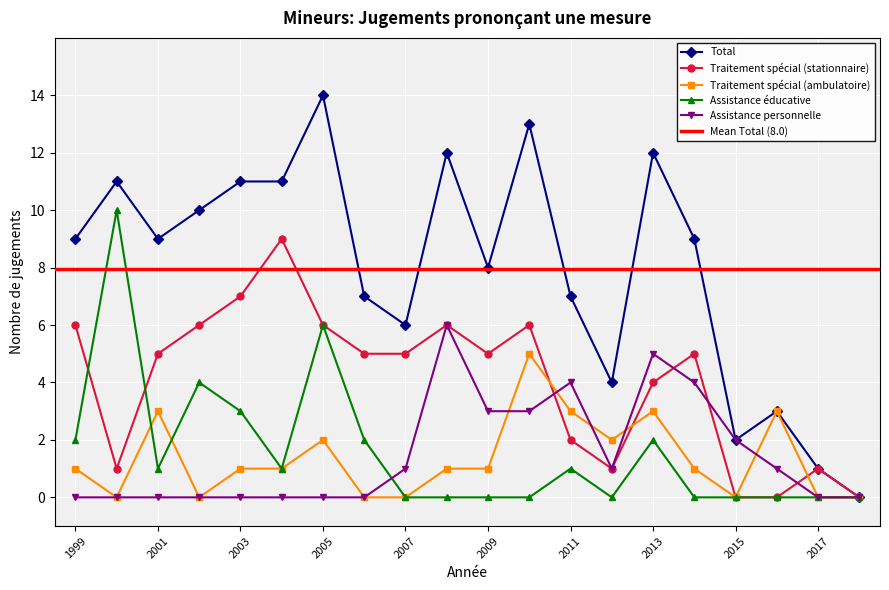

How many values in Total are above zero?

19